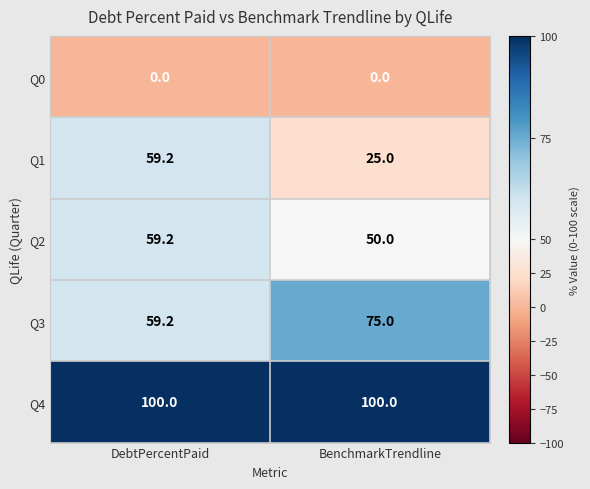

How many distinct data groups are displayed?

5